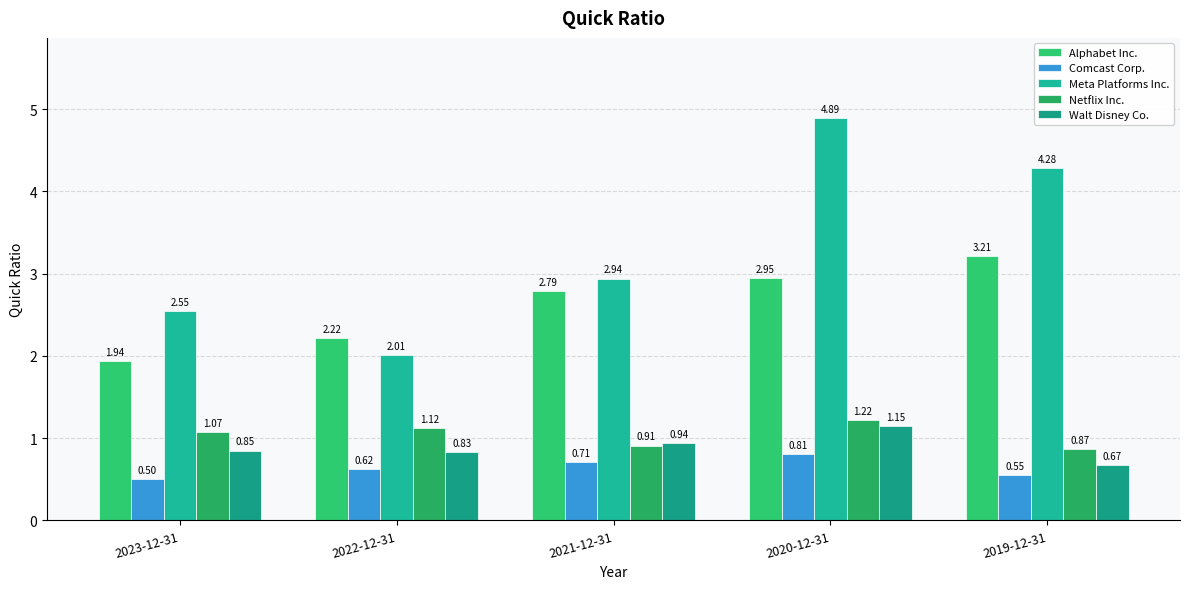

What is the difference between the maximum and minimum values in the Alphabet Inc. series?

1.3